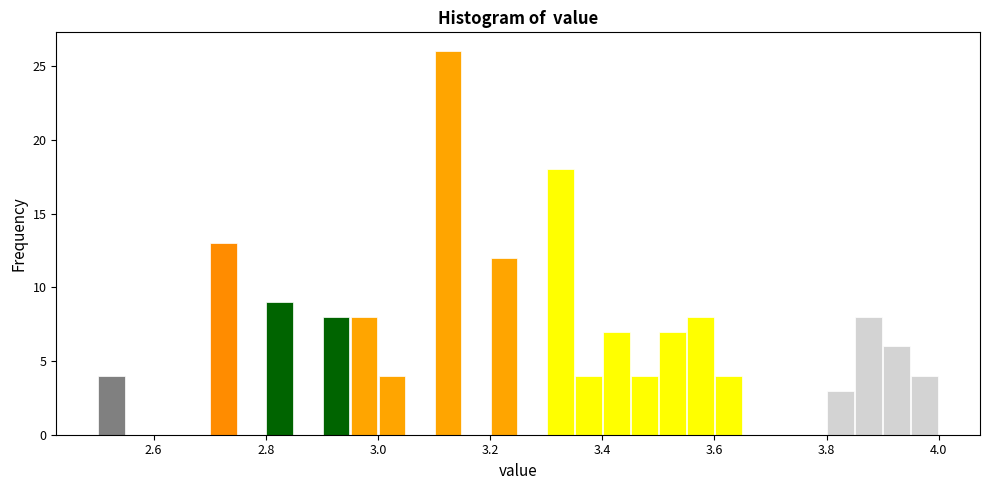

Read against the x-axis, roughly where is the centre of the tallest bar?

3.12